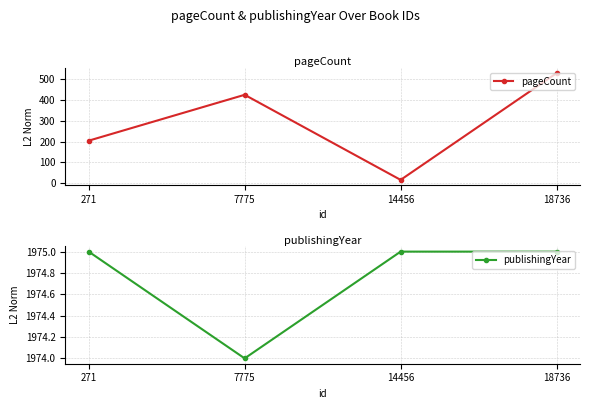

Count the number of categories in the chart.

4